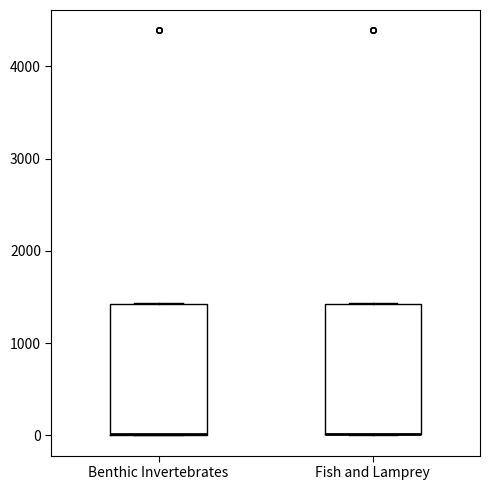

Reading left to right, transcribe this box plot: for each box, give where its median line is, the range the box spans, and where its two whiskers end, as read against the y-axis. The values are not printed on the chart, so give them approximately, as read against the axis.

Benthic Invertebrates: median 0 (drawn on the box's lower edge), box 0 to 1400, whiskers 0 to 1400
Fish and Lamprey: median 0 (drawn on the box's lower edge), box 0 to 1400, whiskers 0 to 1400